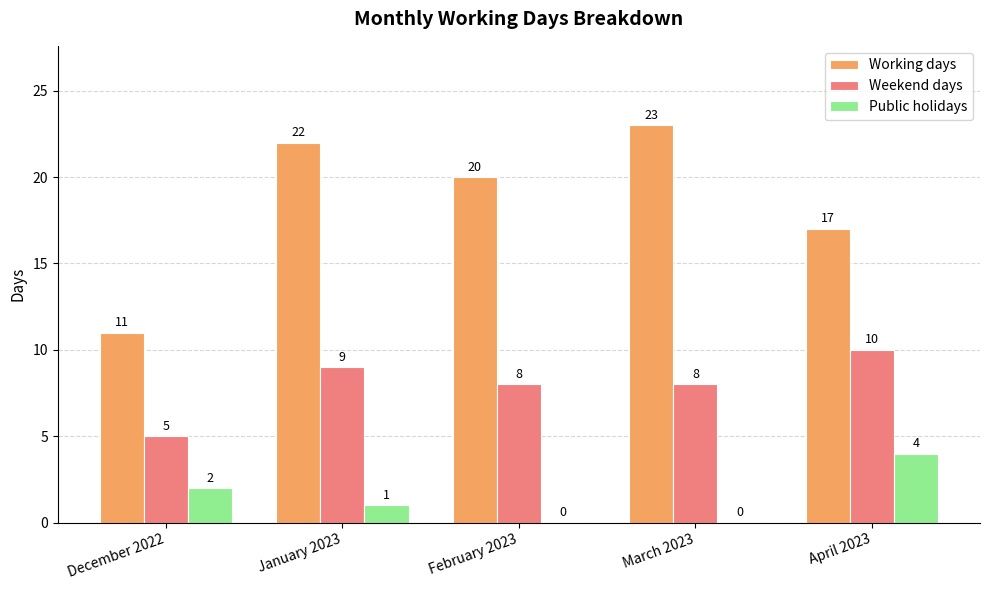

Which series has the widest spread of values?

Working days